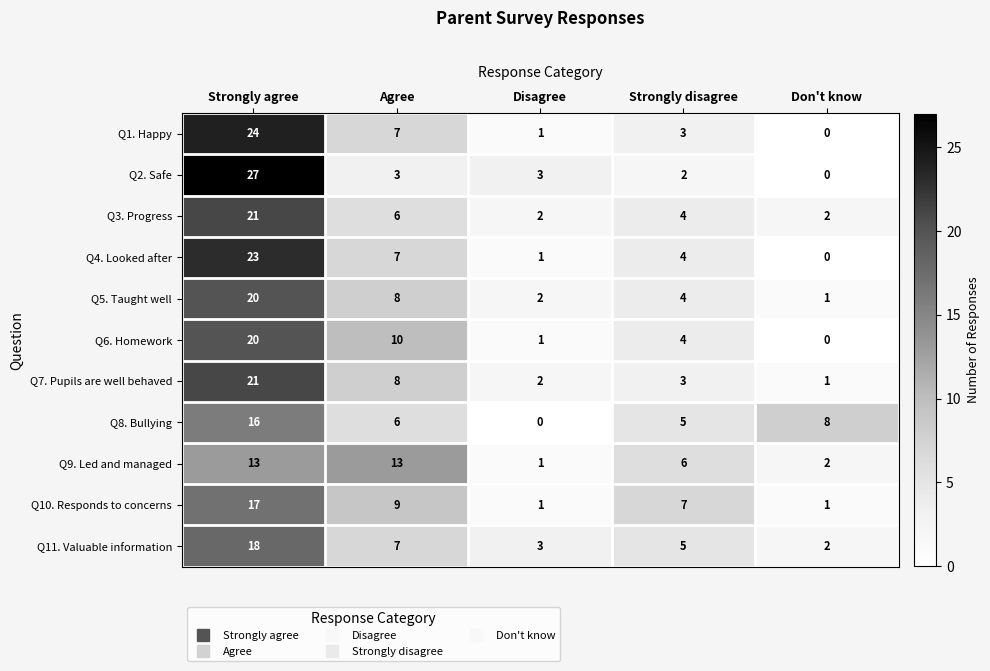

At how many categories does at least one series exceed 9?

2